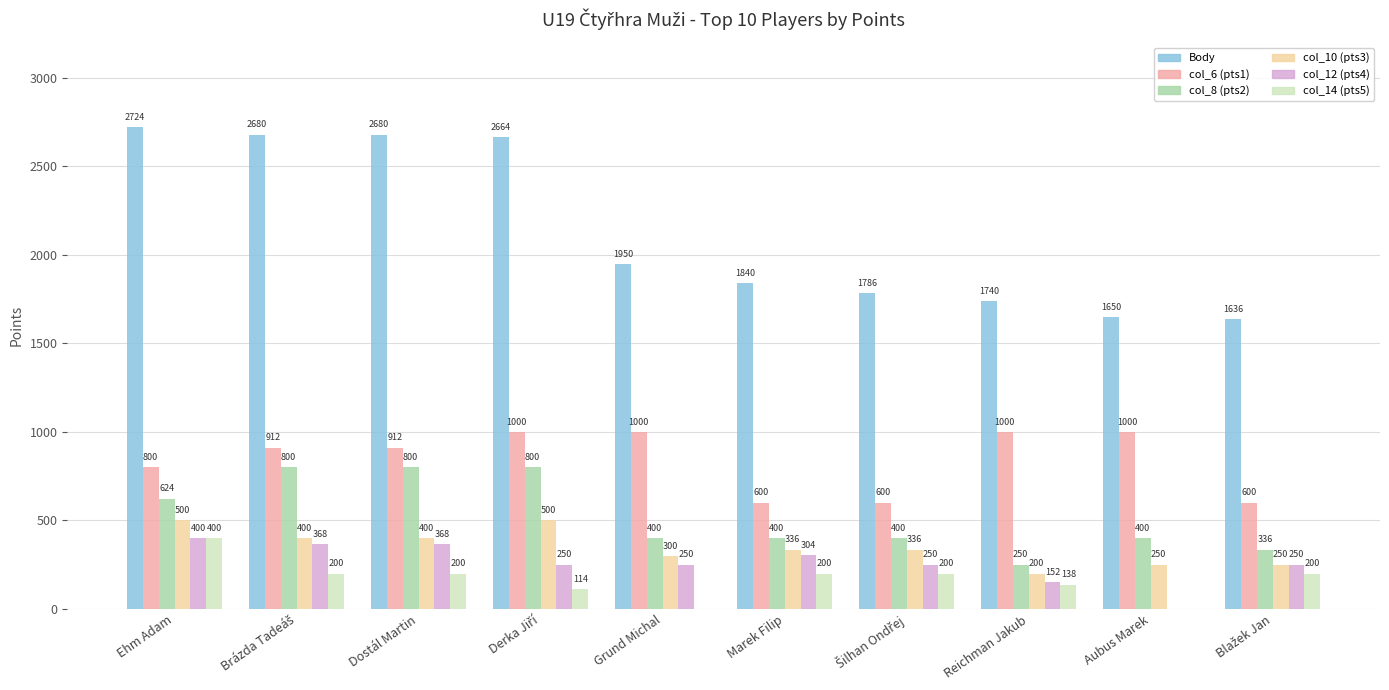

What is the sum of all col_12 (pts4) values?

2592